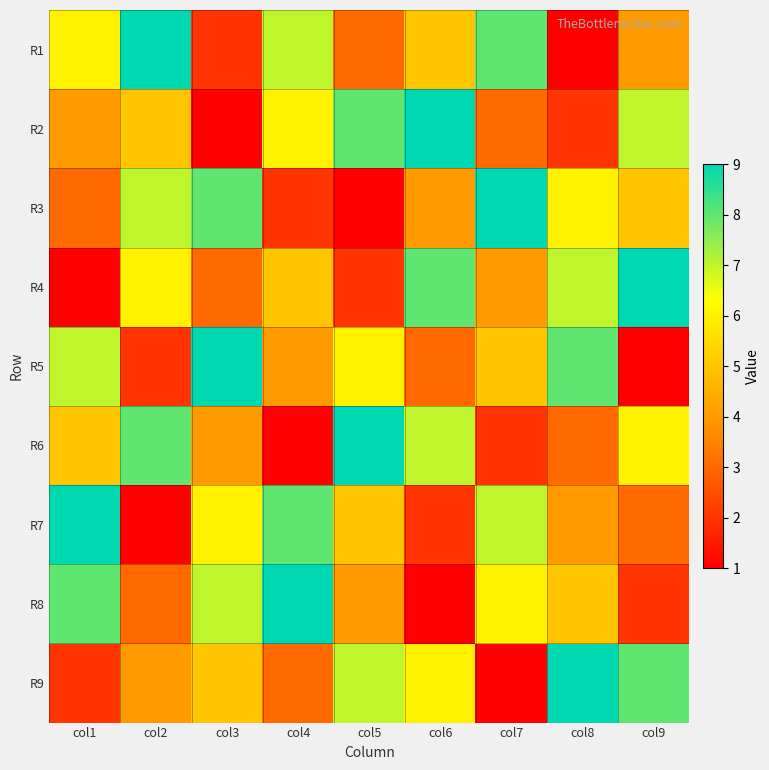

Which series changed the most between col1 and col6?

R4